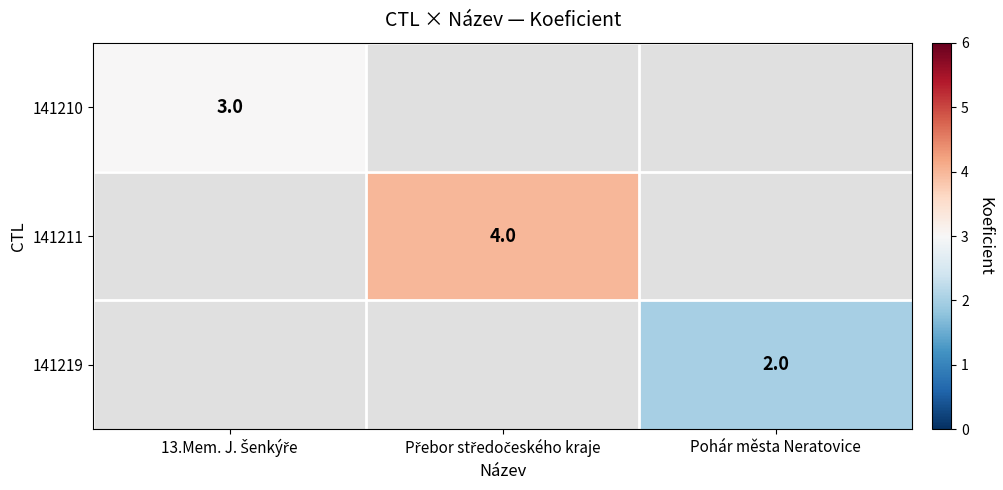

Is it true that 141219 equals 2 at Pohár města Neratovice?

True